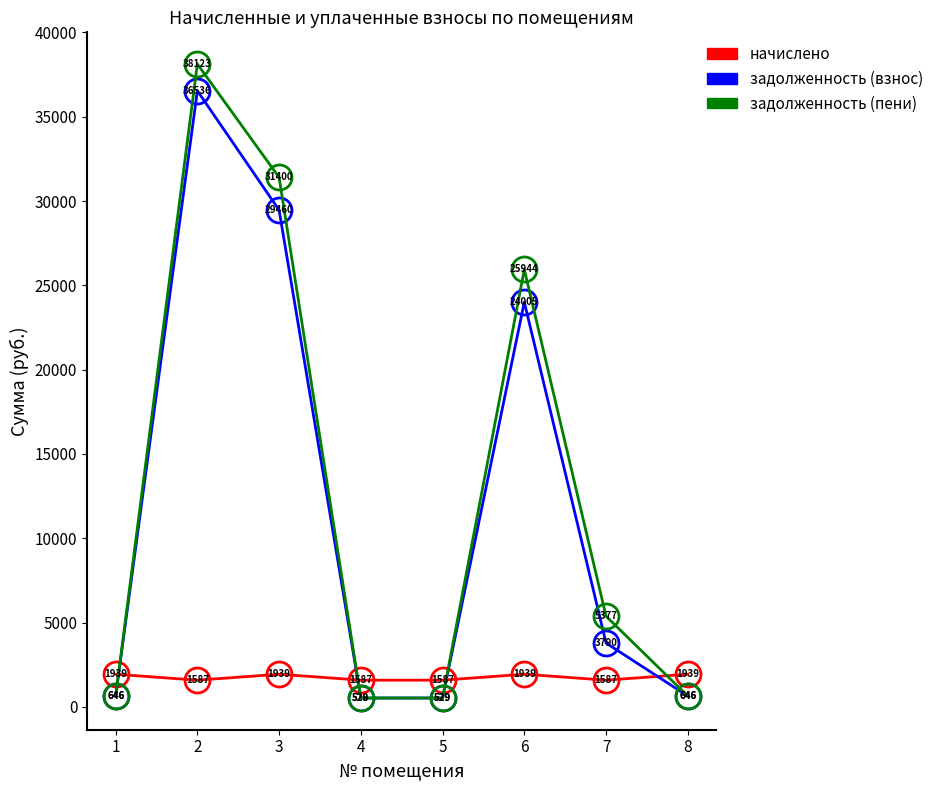

What is the minimum value for задолженность (пени)?

528.3